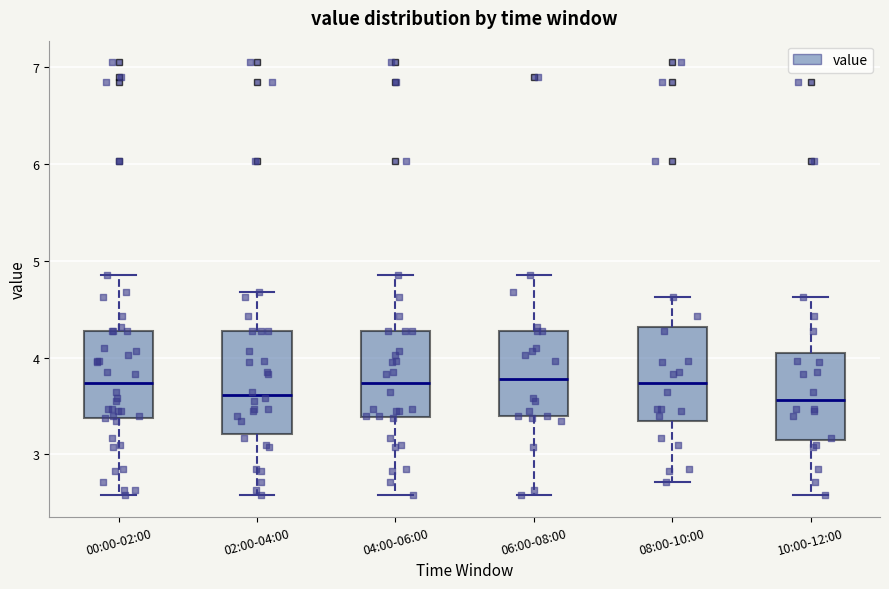

Reading left to right, transcribe this box plot: for each box, give where its median line is, the range the box spans, and where its two whiskers end, as read against the y-axis. The values are not printed on the chart, so give them approximately, as read against the axis.

00:00-02:00: median 3.7, box 3.4 to 4.3, whiskers 2.6 to 4.9
02:00-04:00: median 3.6, box 3.2 to 4.3, whiskers 2.6 to 4.7
04:00-06:00: median 3.7, box 3.4 to 4.3, whiskers 2.6 to 4.9
06:00-08:00: median 3.8, box 3.4 to 4.3, whiskers 2.6 to 4.9
08:00-10:00: median 3.7, box 3.3 to 4.3, whiskers 2.7 to 4.6
10:00-12:00: median 3.6, box 3.2 to 4.0, whiskers 2.6 to 4.6